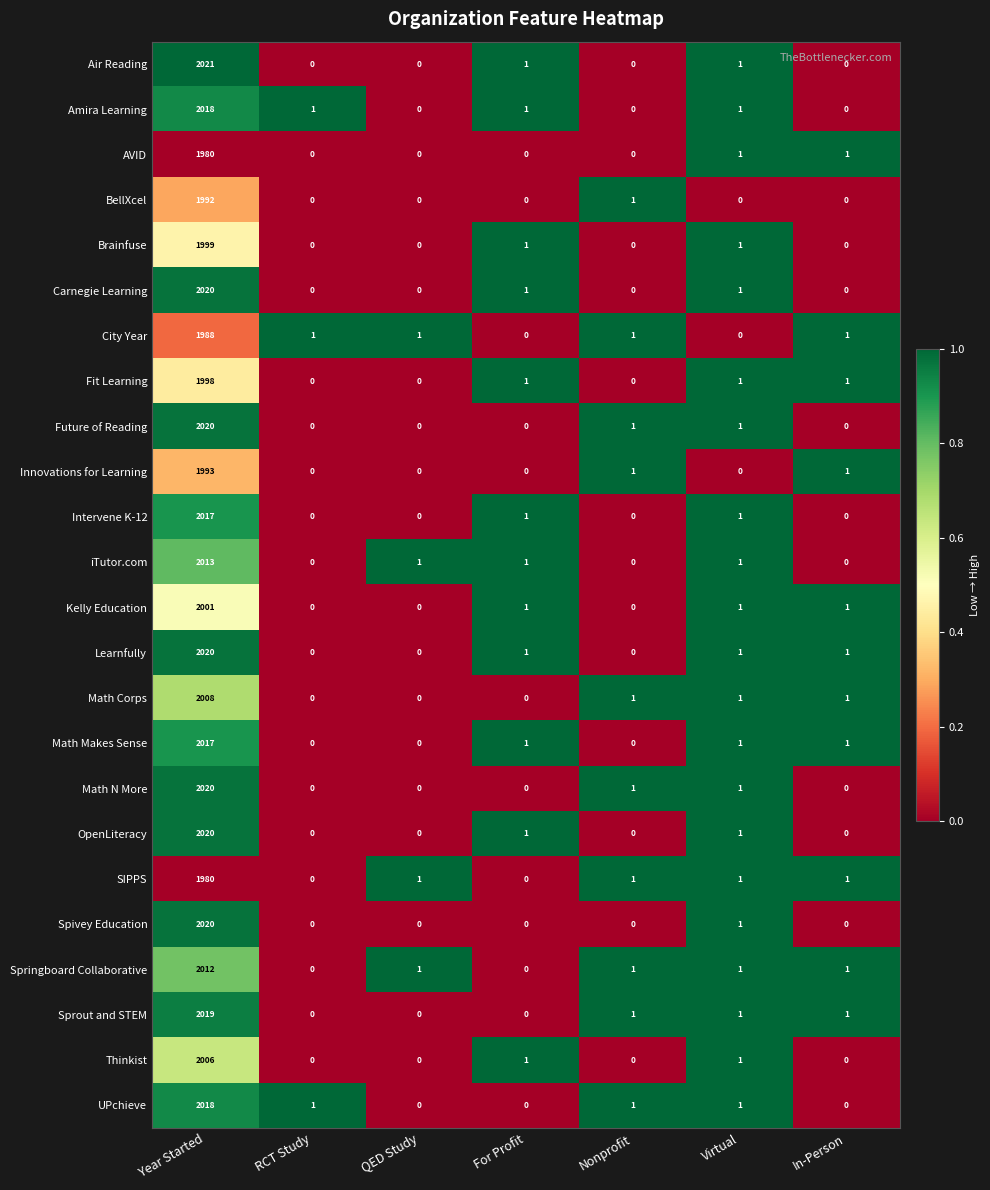

What is the maximum value shown in the chart?

2021